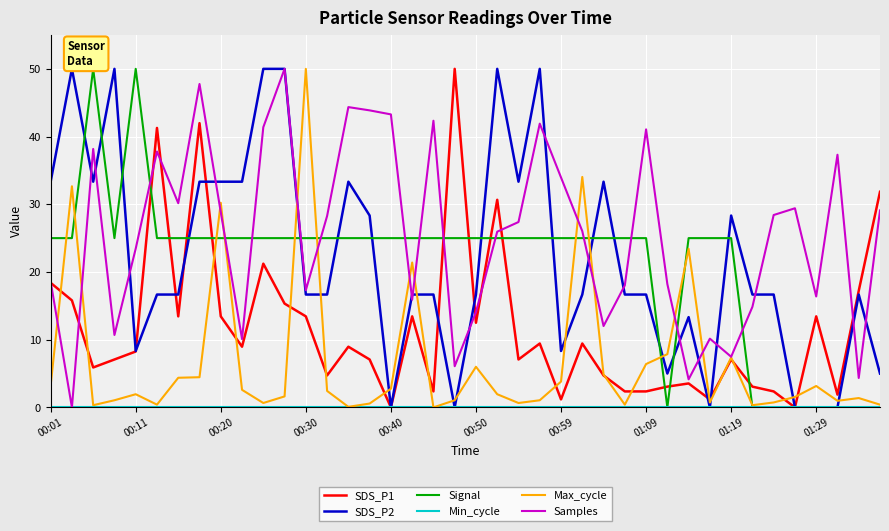

What is the maximum value shown in the chart?

50.0